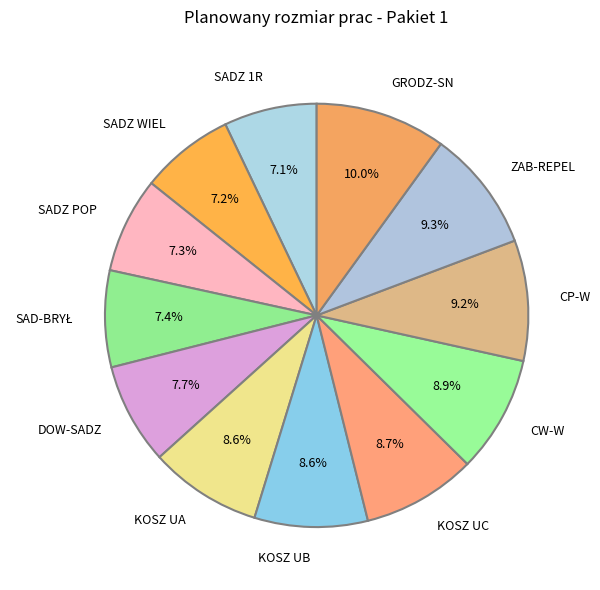

Which has a higher value, SADZ 1R or CW-W?

CW-W